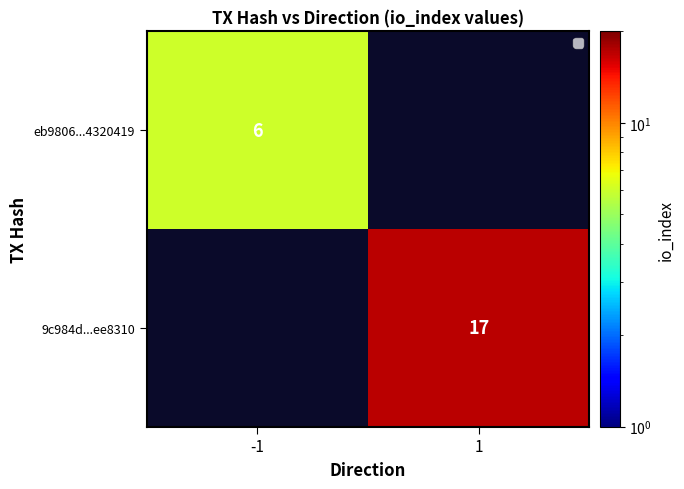

Is the value of 9c984d...ee8310 at 1 greater than the value of eb9806...4320419 at -1?

Yes